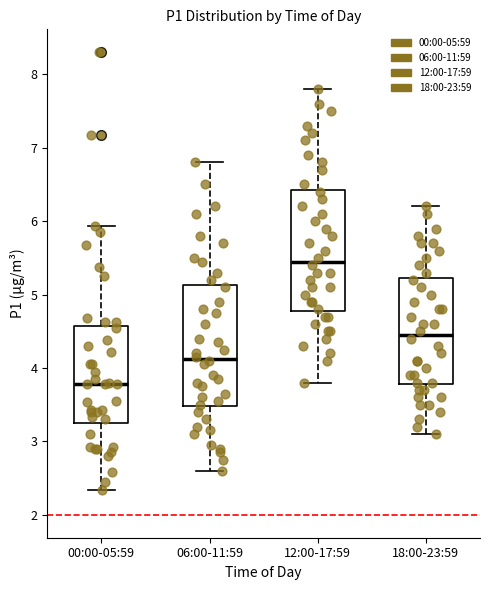

Reading left to right, read every box against the y-axis: the position of its median line, the range the box covers, and the ends of its whiskers. The values are not printed on the chart, so give them approximately, as read against the axis.

00:00-05:59: median 3.8, box 3.3 to 4.6, whiskers 2.3 to 5.9
06:00-11:59: median 4.1, box 3.5 to 5.1, whiskers 2.6 to 6.8
12:00-17:59: median 5.5, box 4.8 to 6.4, whiskers 3.8 to 7.8
18:00-23:59: median 4.5, box 3.8 to 5.2, whiskers 3.1 to 6.2